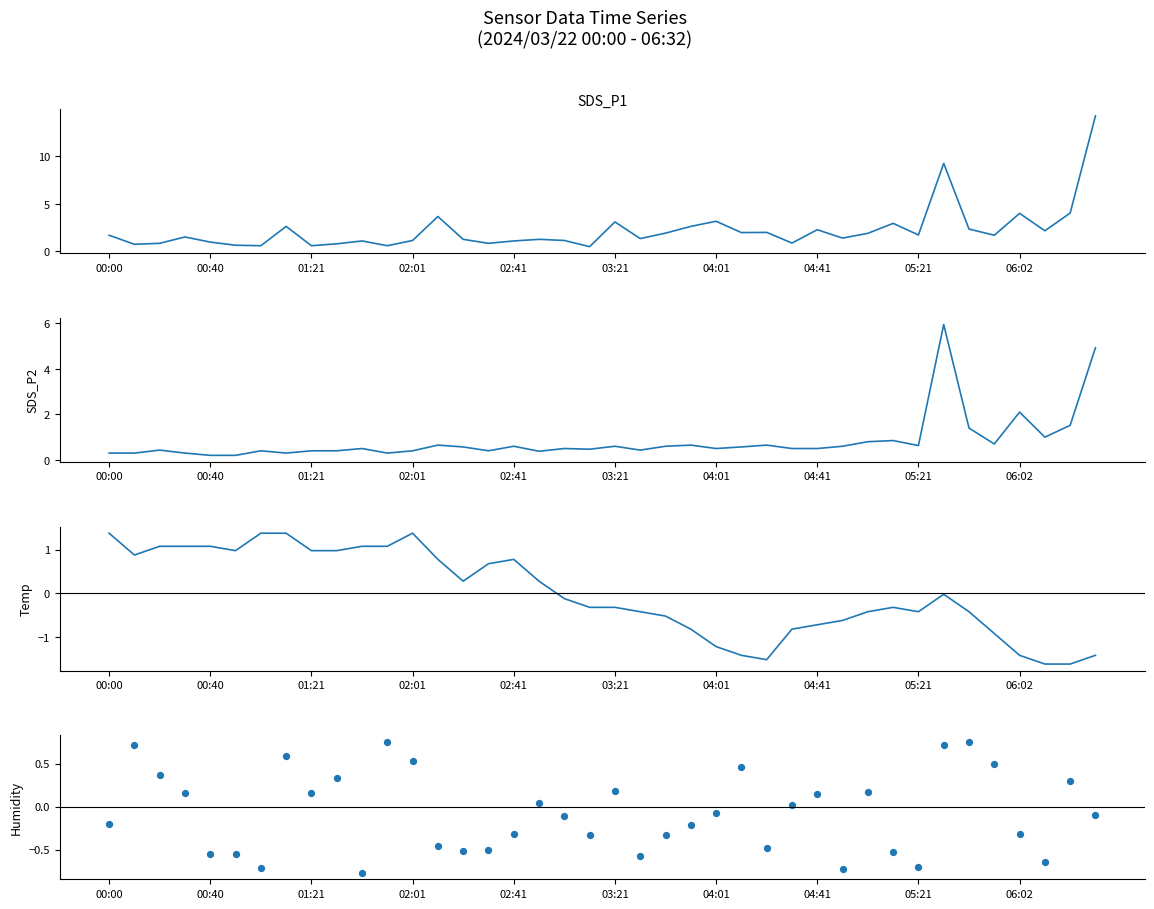

Which series has the largest total across all categories?

SDS_P1